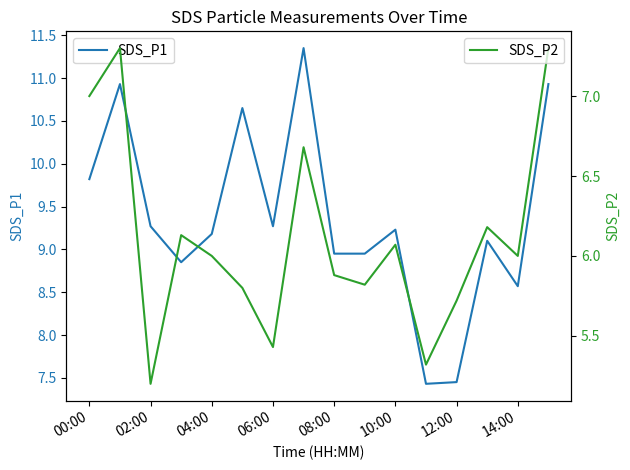

At which label does SDS_P2 first exceed 6?

00:00